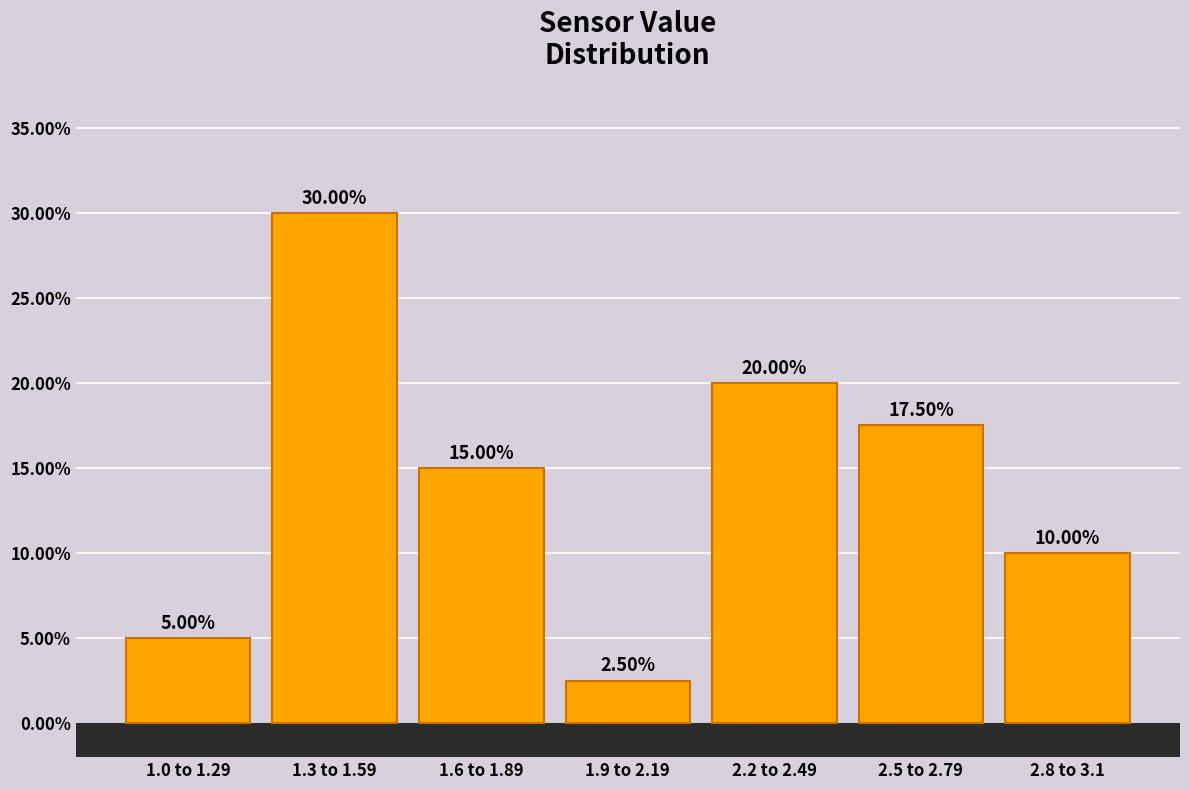

What is the difference between the second highest and minimum values?

17.5